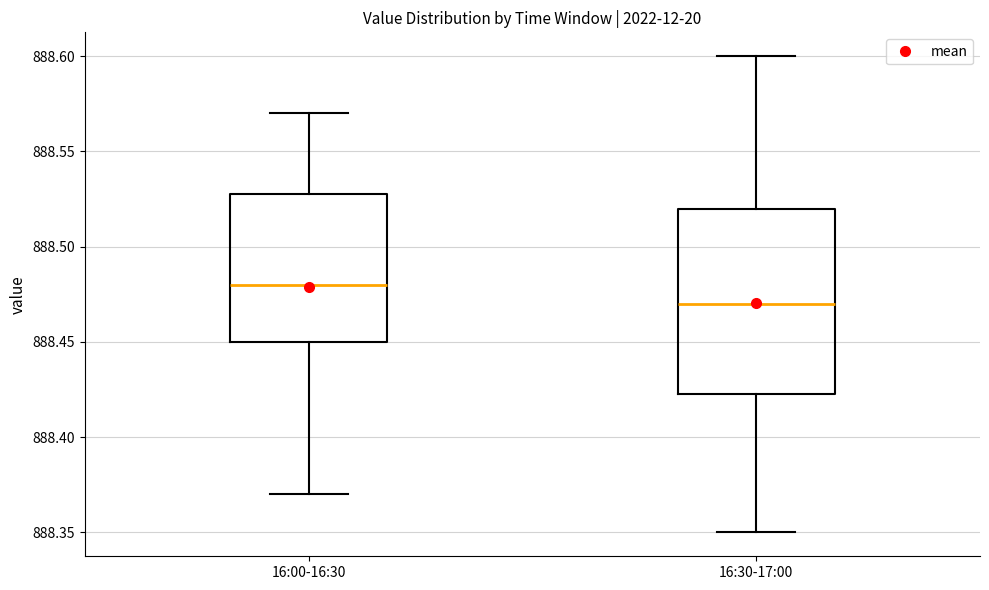

Where does the median line of the box for 16:00-16:30 sit on the y-axis? The values are not printed on the chart, so give them approximately, as read against the axis.

888.480